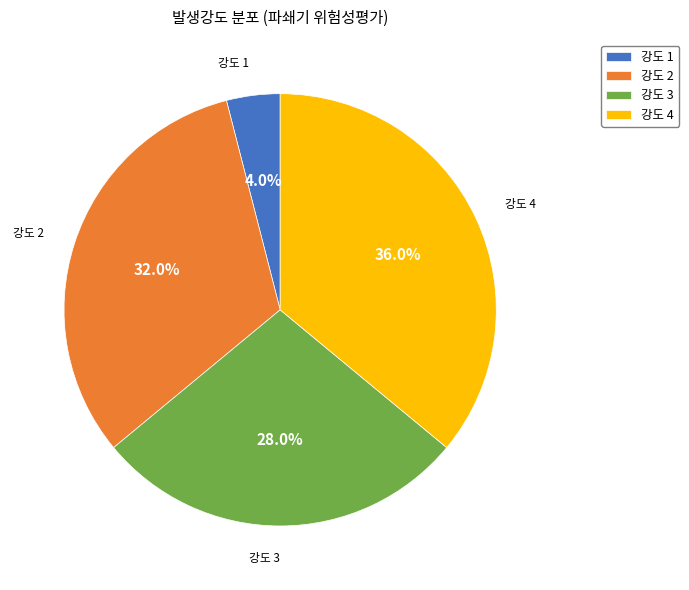

What portion of the pie excludes 강도 3?

72.0%